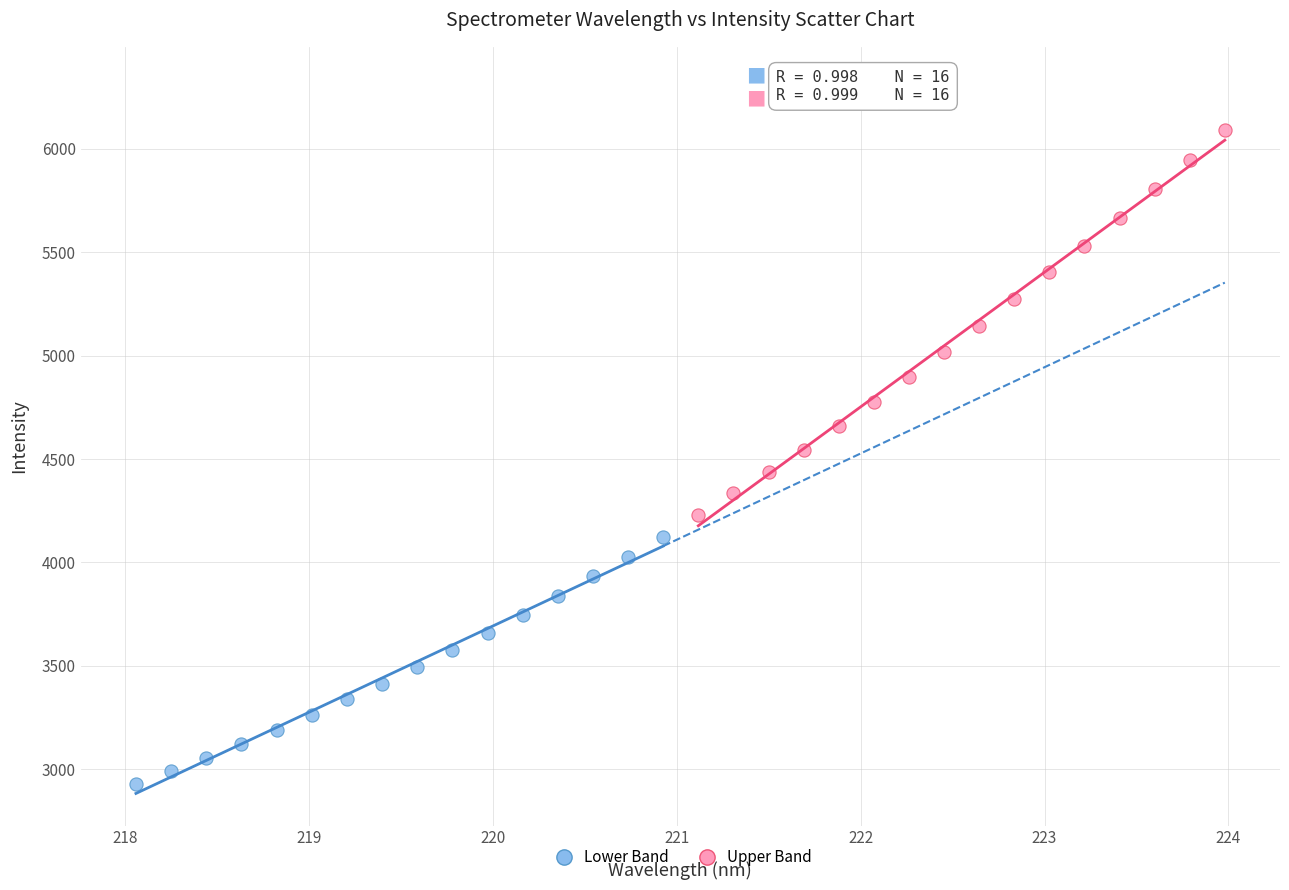

Which series has the widest spread of Y values?

Upper Band